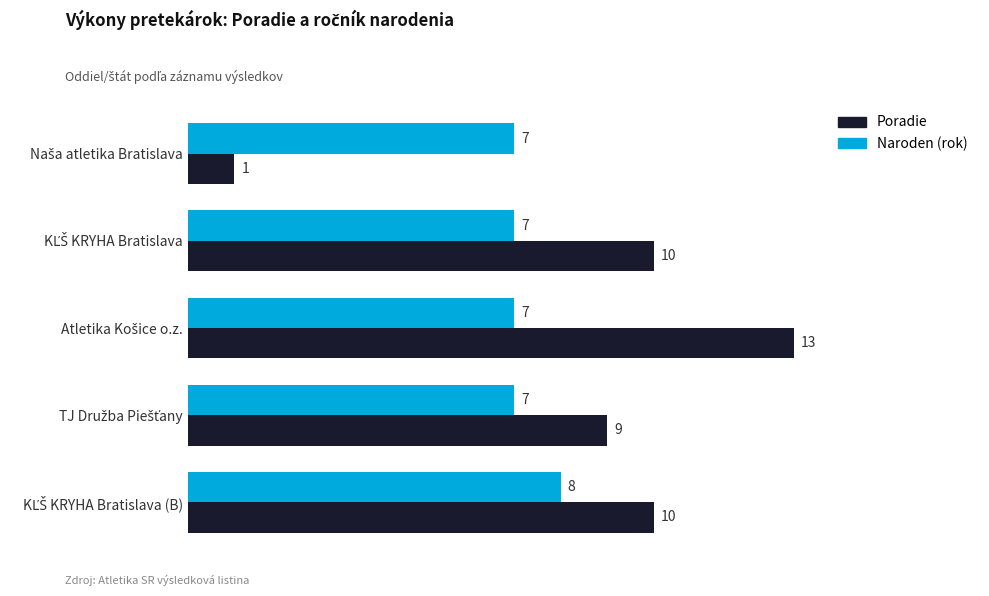

What is the maximum value shown in the chart?

13